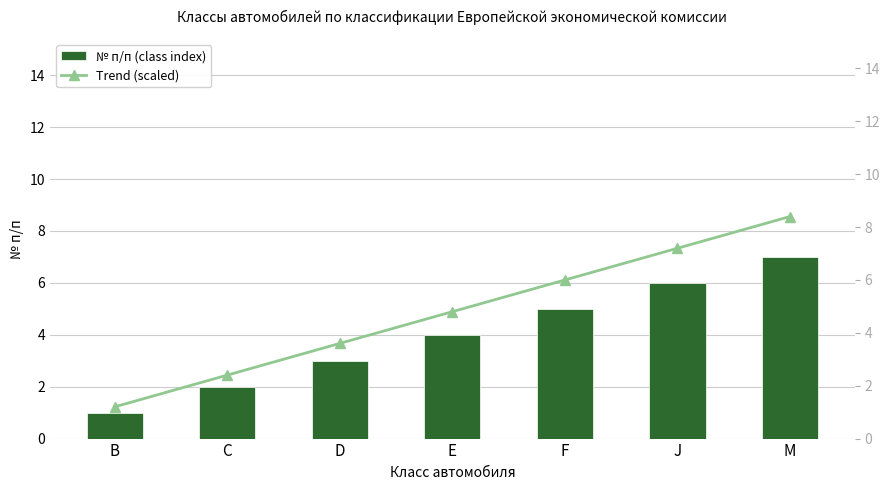

What is the sum of the Trend (scaled) values at E and J?

12.0